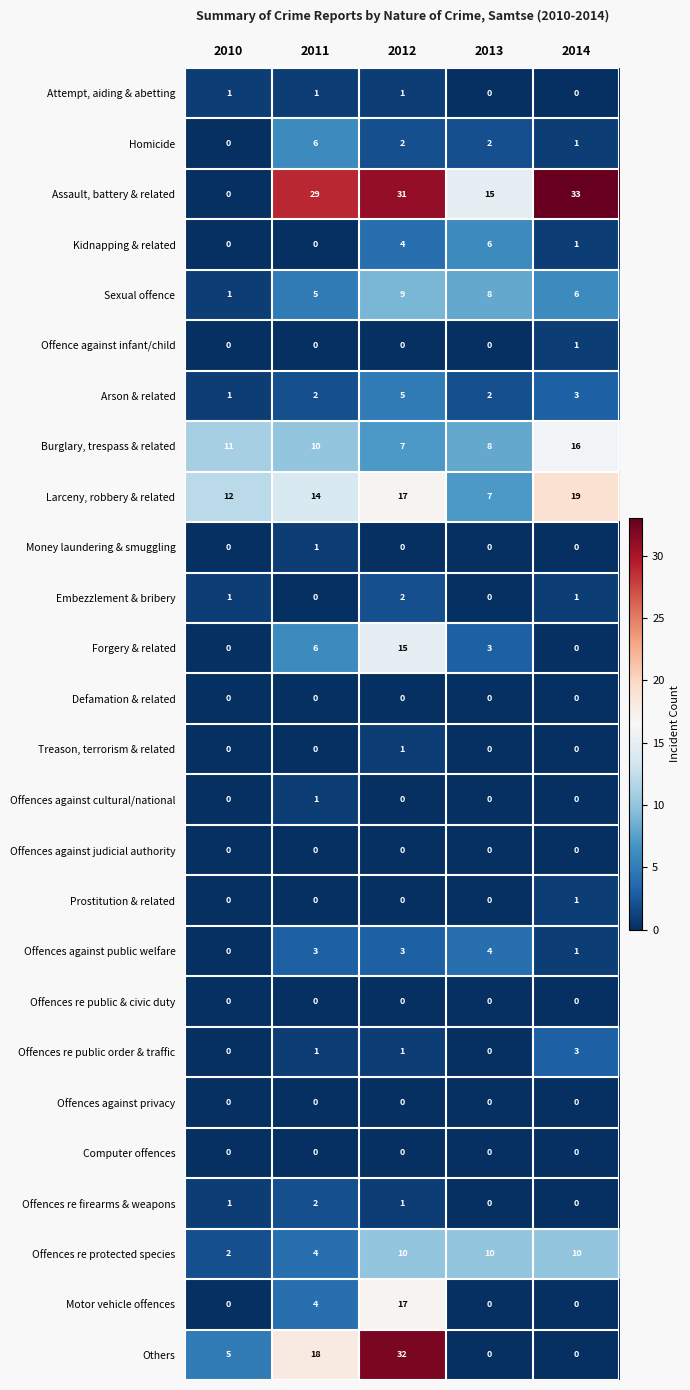

Which series has the largest total across all categories?

Assault, battery & related